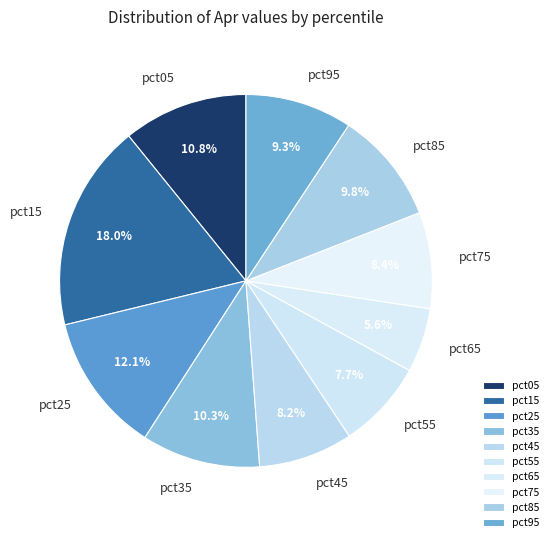

To the nearest percent, what percentage of the pie is pct45?

8%